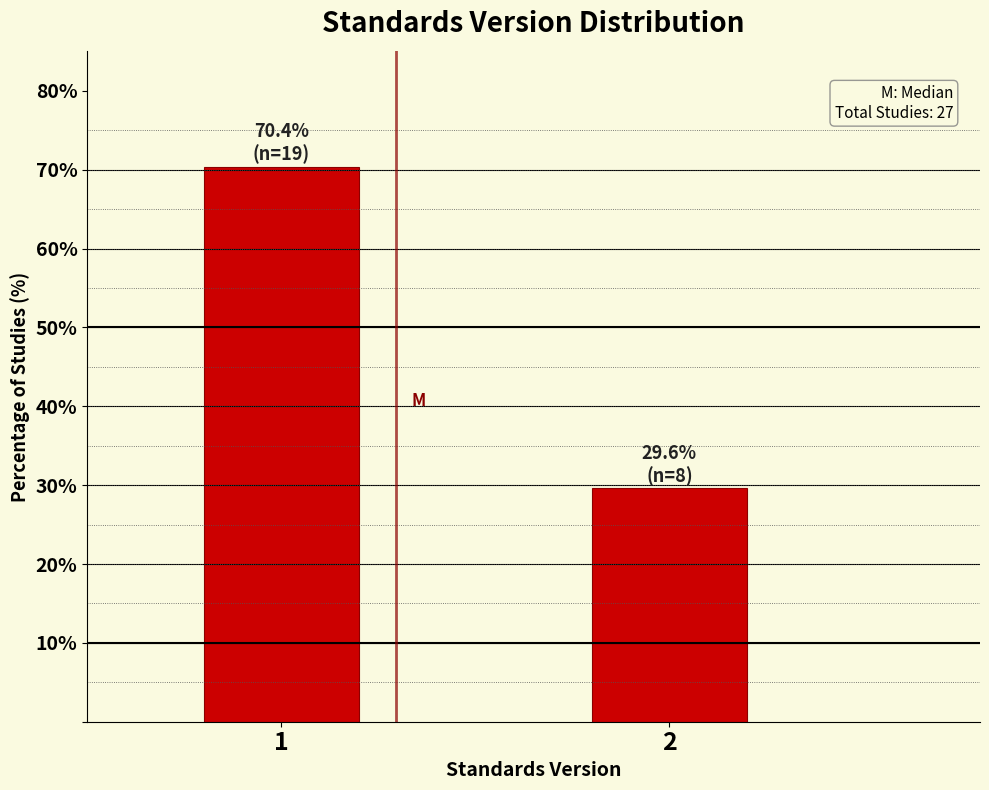

Reading left to right, what are all the values shown in this chart?

70.4	29.6